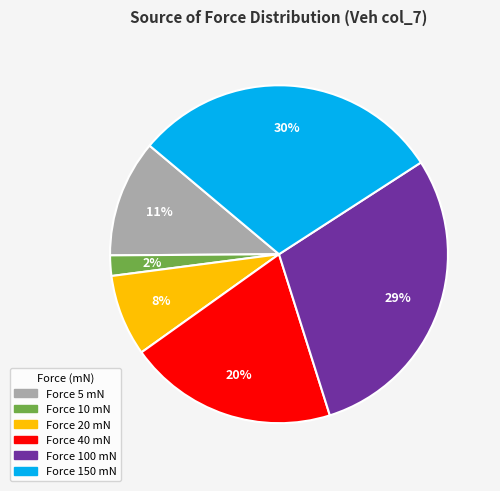

Does any single category account for the majority?

No